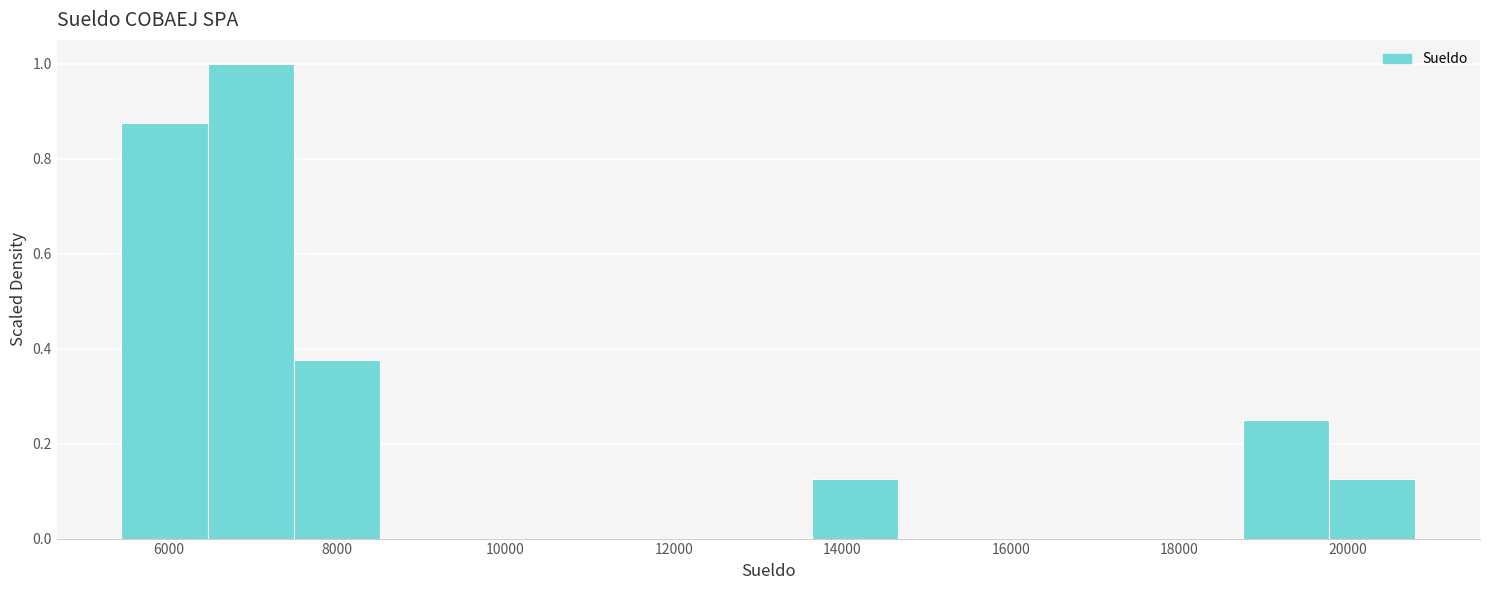

Reading left to right, list every bar in this chart as the range it spans on the x-axis followed by its height. Neither the bar edges nor the heights are printed on the chart, so give them approximately, as read against the axes.

5400 to 6400: 0.88
6400 to 7400: 1.00
7400 to 8600: 0.38
8600 to 9600: 0
9600 to 10600: 0
10600 to 11600: 0
11600 to 12600: 0
12600 to 13600: 0
13600 to 14600: 0.12
14600 to 15600: 0
15600 to 16800: 0
16800 to 17800: 0
17800 to 18800: 0
18800 to 19800: 0.26
19800 to 20800: 0.12